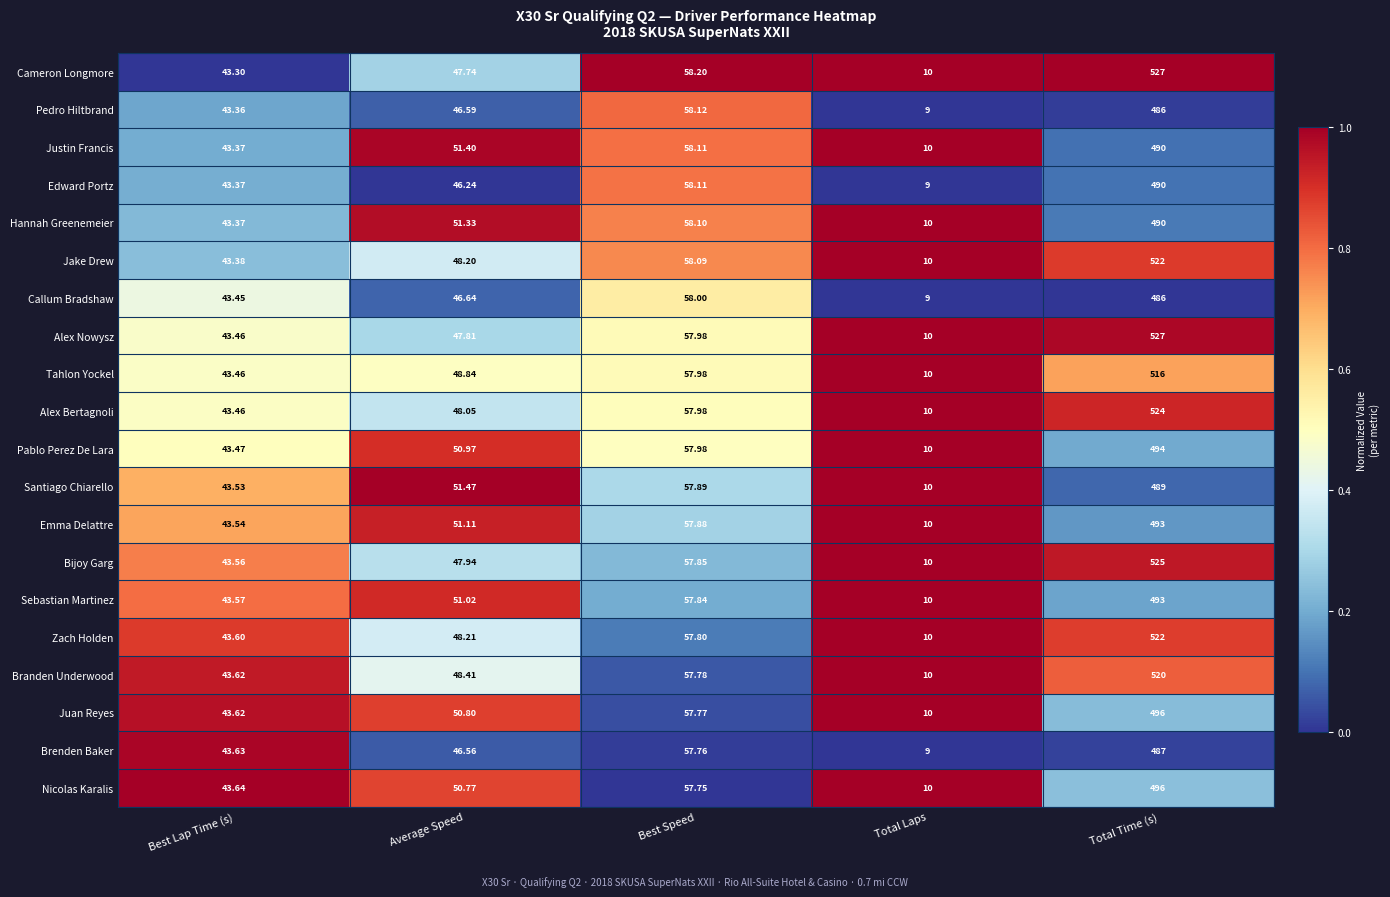

At which label does Alex Bertagnoli reach its peak?

Total Time (s)